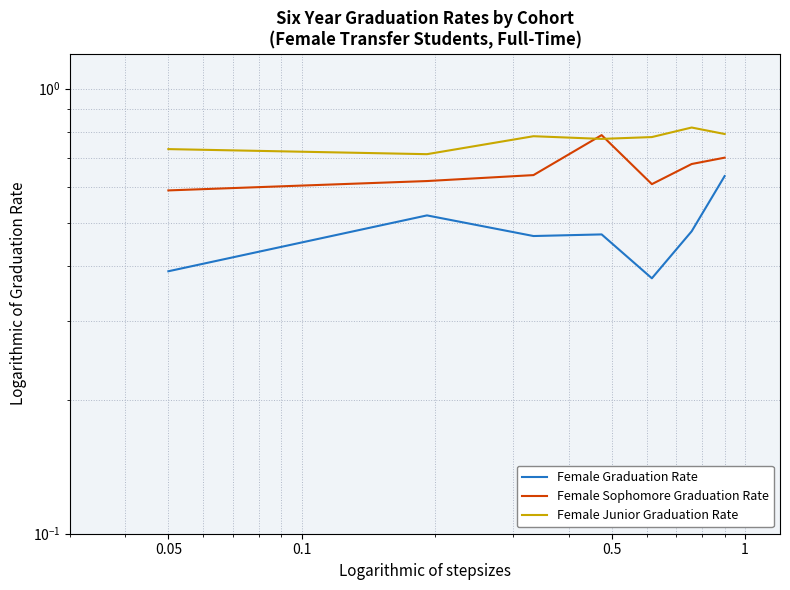

In Female Sophomore Graduation Rate, how many points are higher than both neighbors (excluding endpoints)?

1